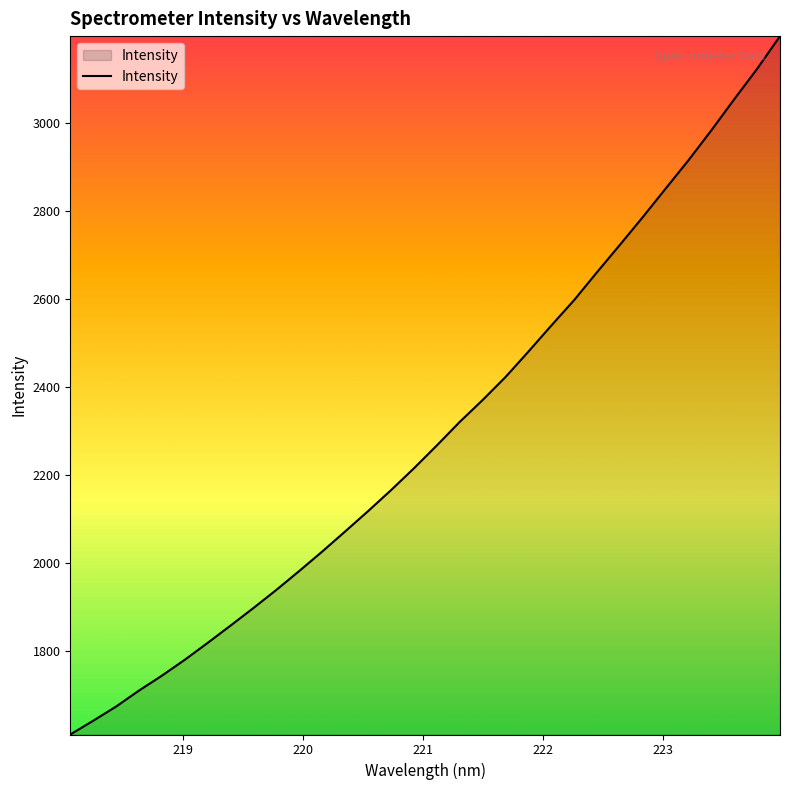

How many lines are shown in the chart?

1